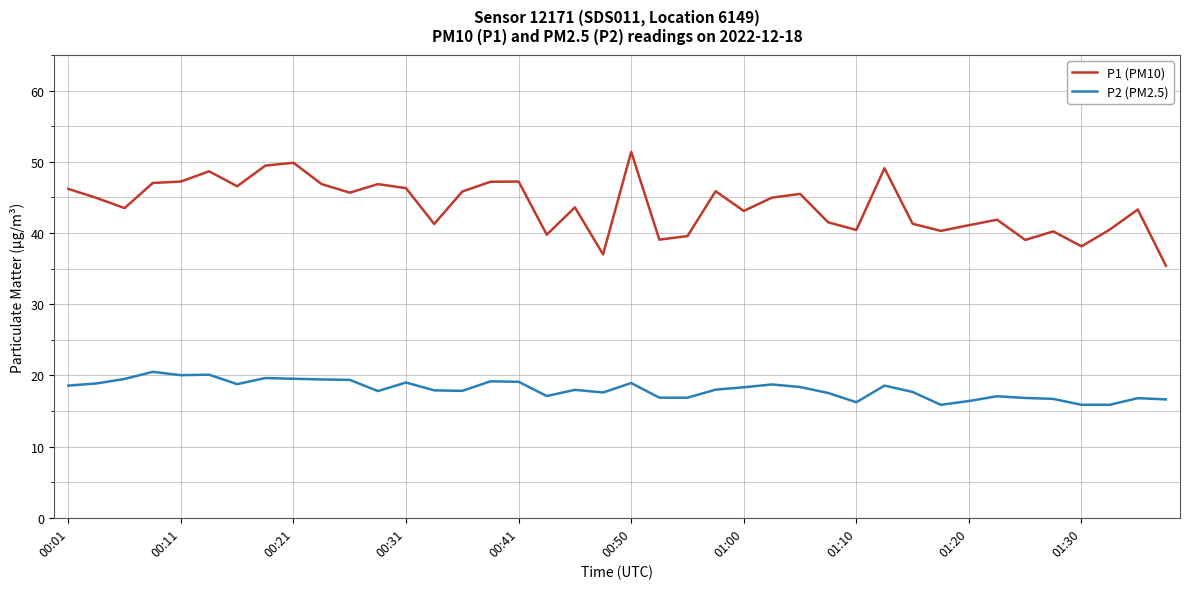

Which series has the largest total across all categories?

P1 (PM10)